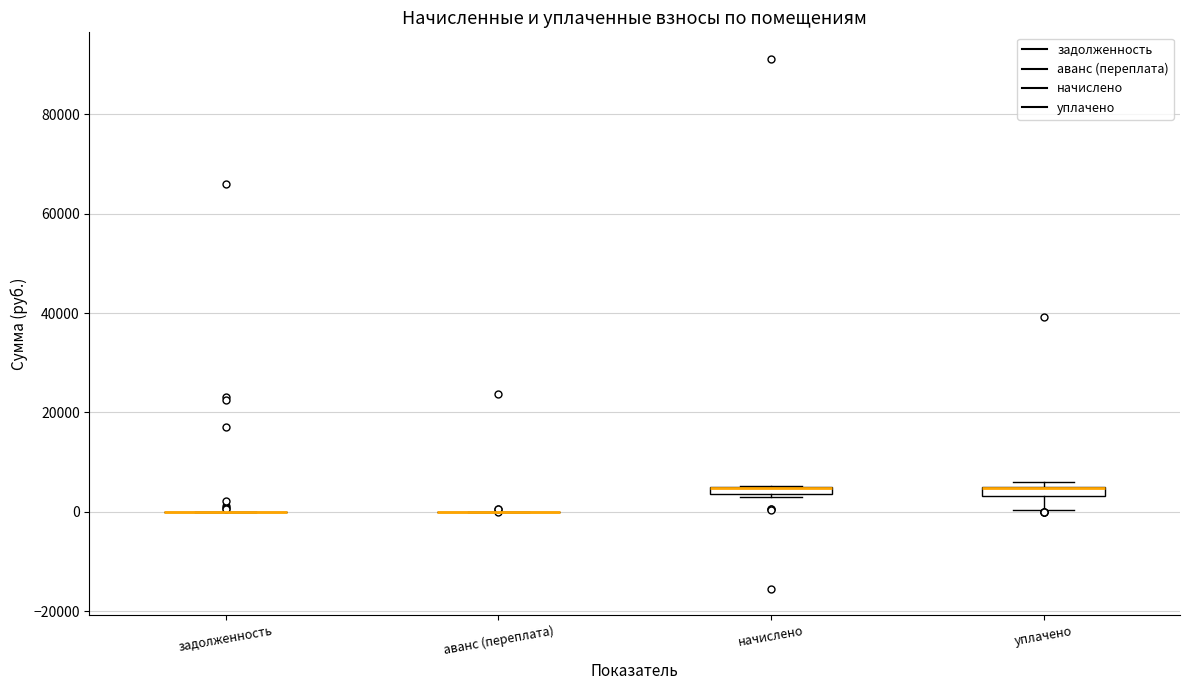

Where does the lower whisker of the box for уплачено end on the y-axis? The values are not printed on the chart, so give them approximately, as read against the axis.

0